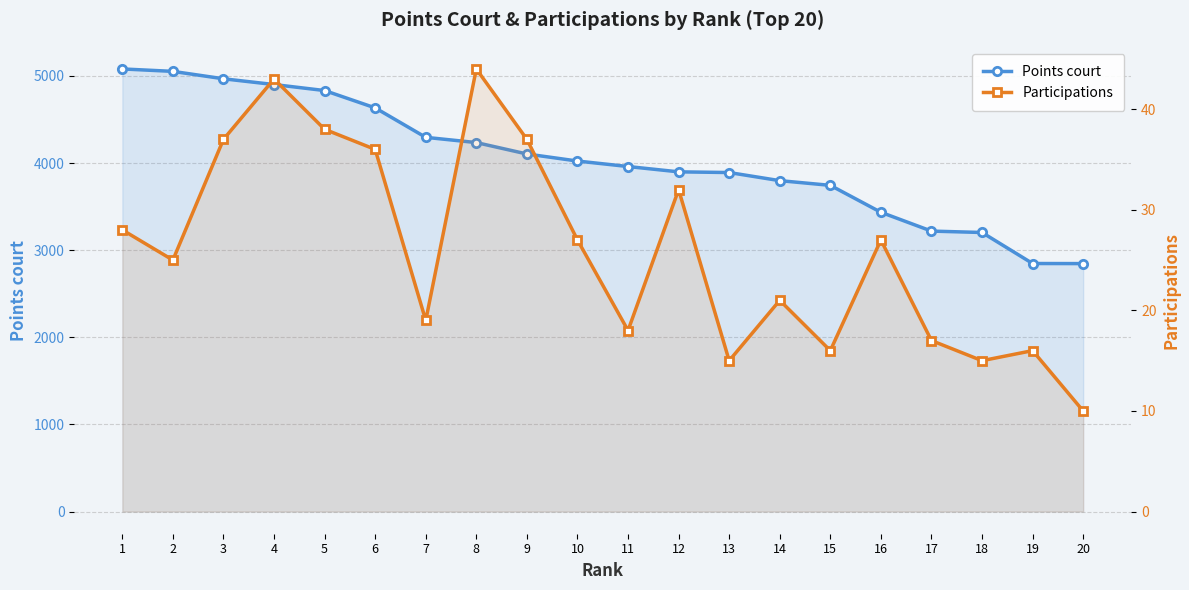

True or false: Points court and Participations cross at least once.

False